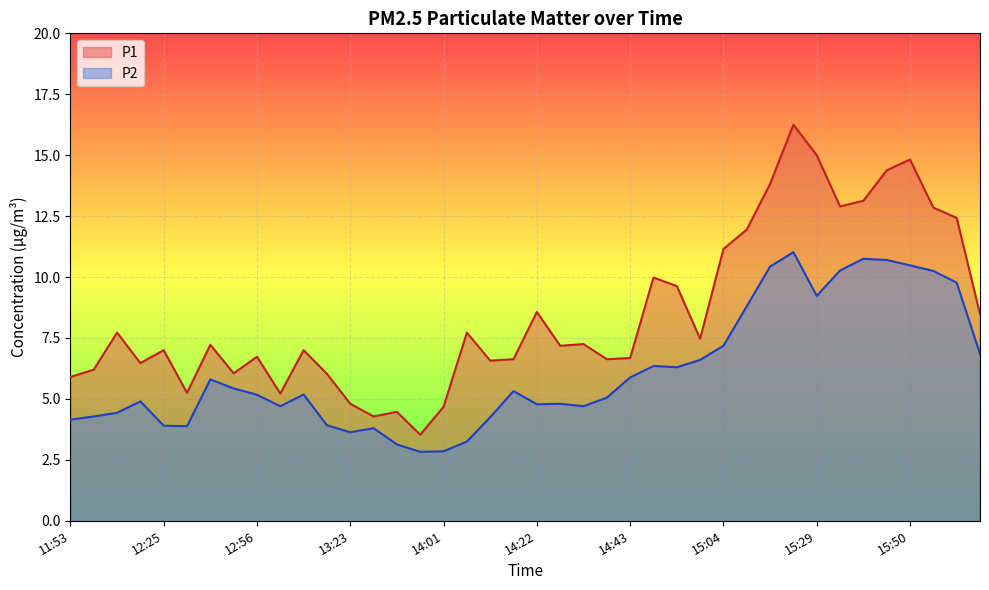

How many data points in P2 are less than 5?

18